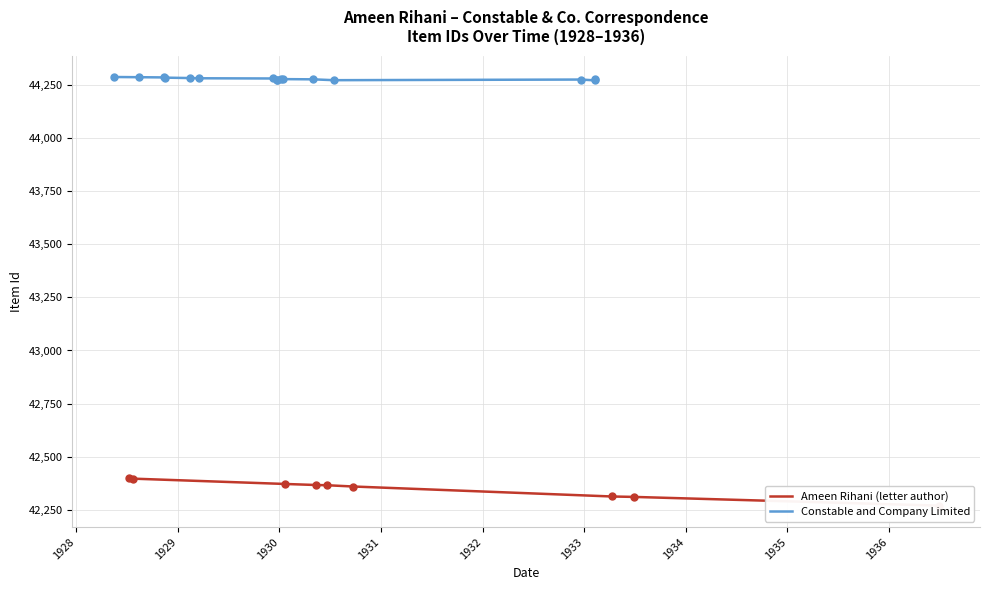

How many values in the Constable and Company series exceed 44274?

12